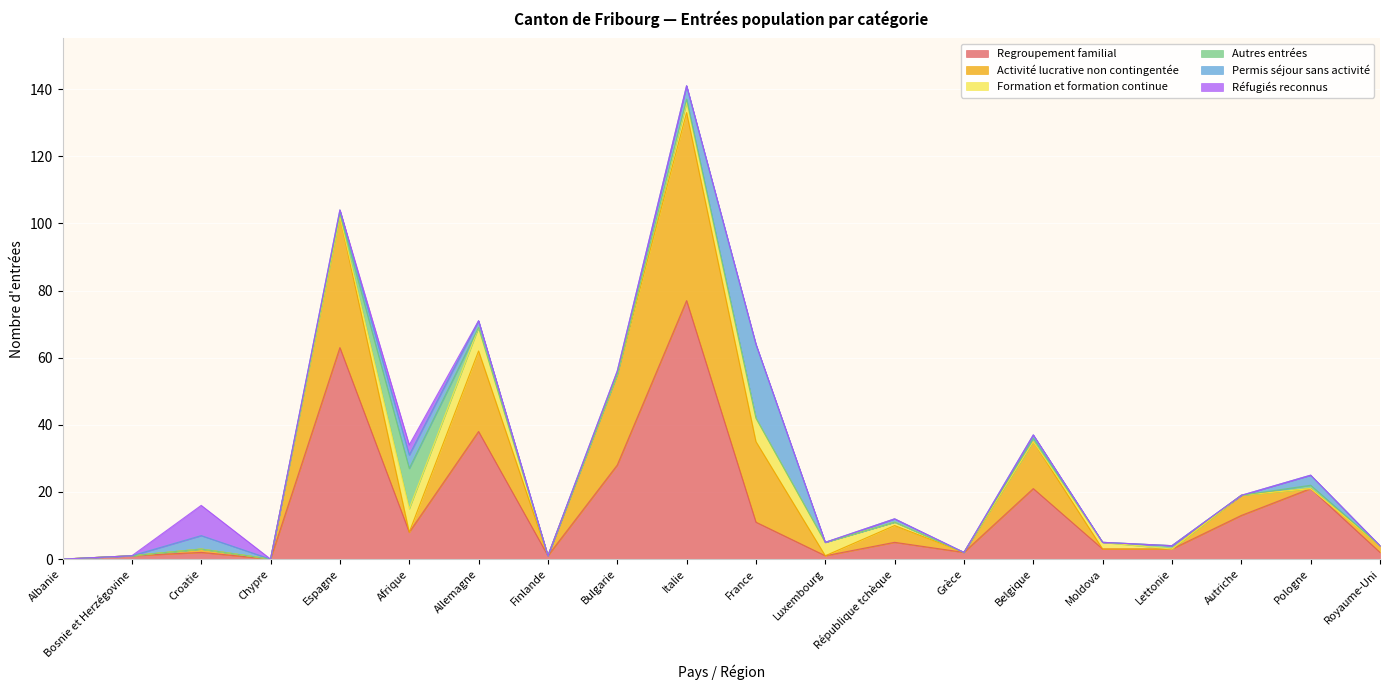

At which category is the sum across all series the highest?

Italie